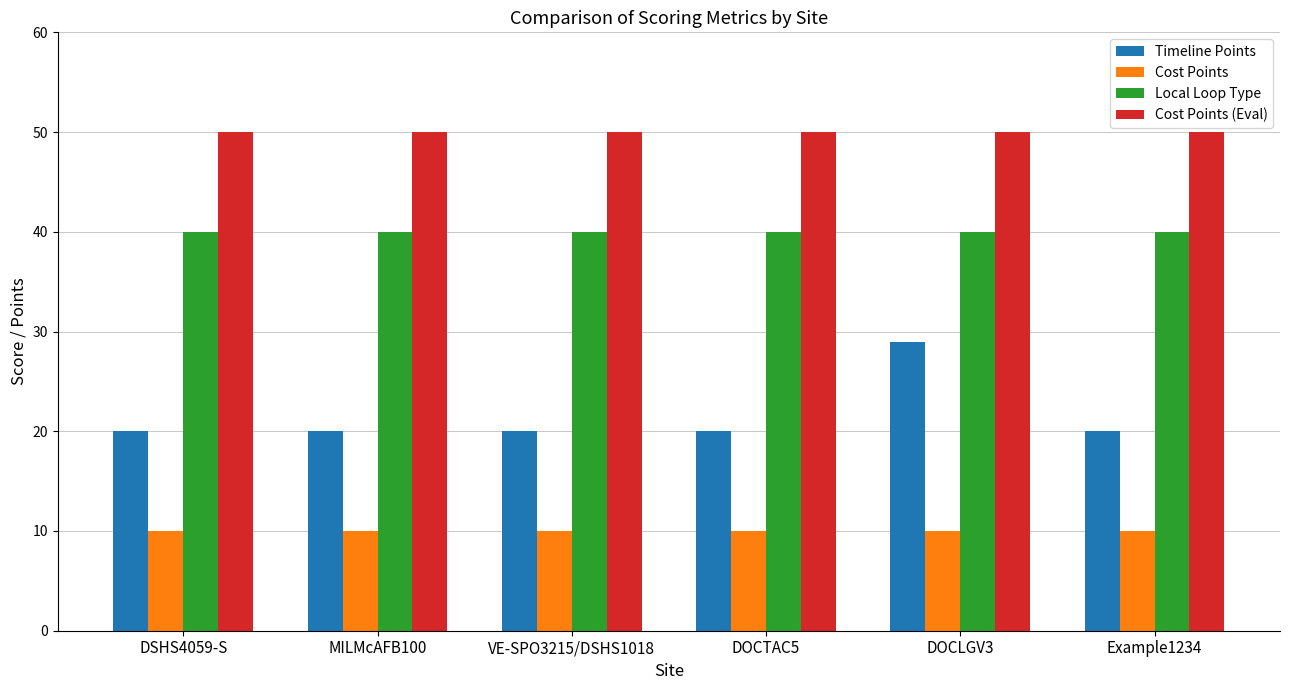

How many series are shown in this chart?

4